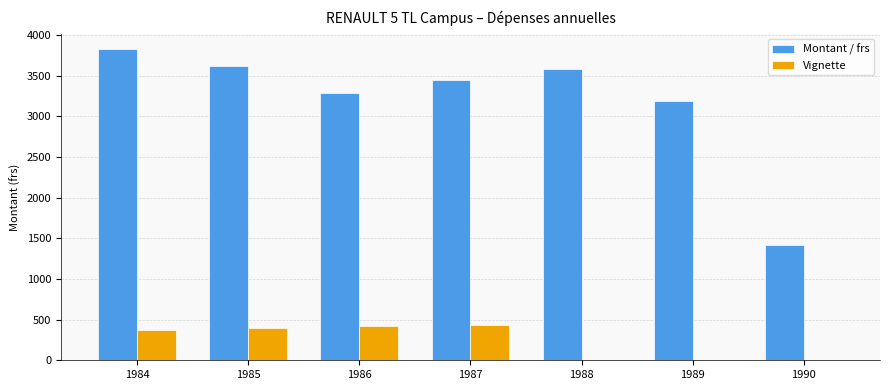

True or false: Montant / frs has a value of 1413.2 at 1990.

True